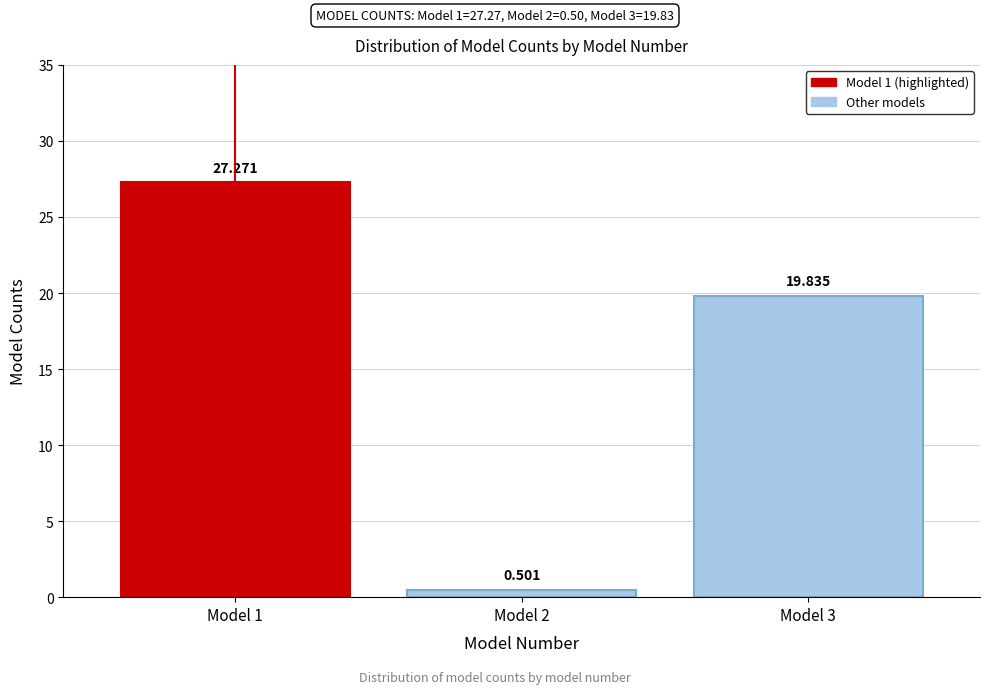

Count the number of data series in this chart.

1